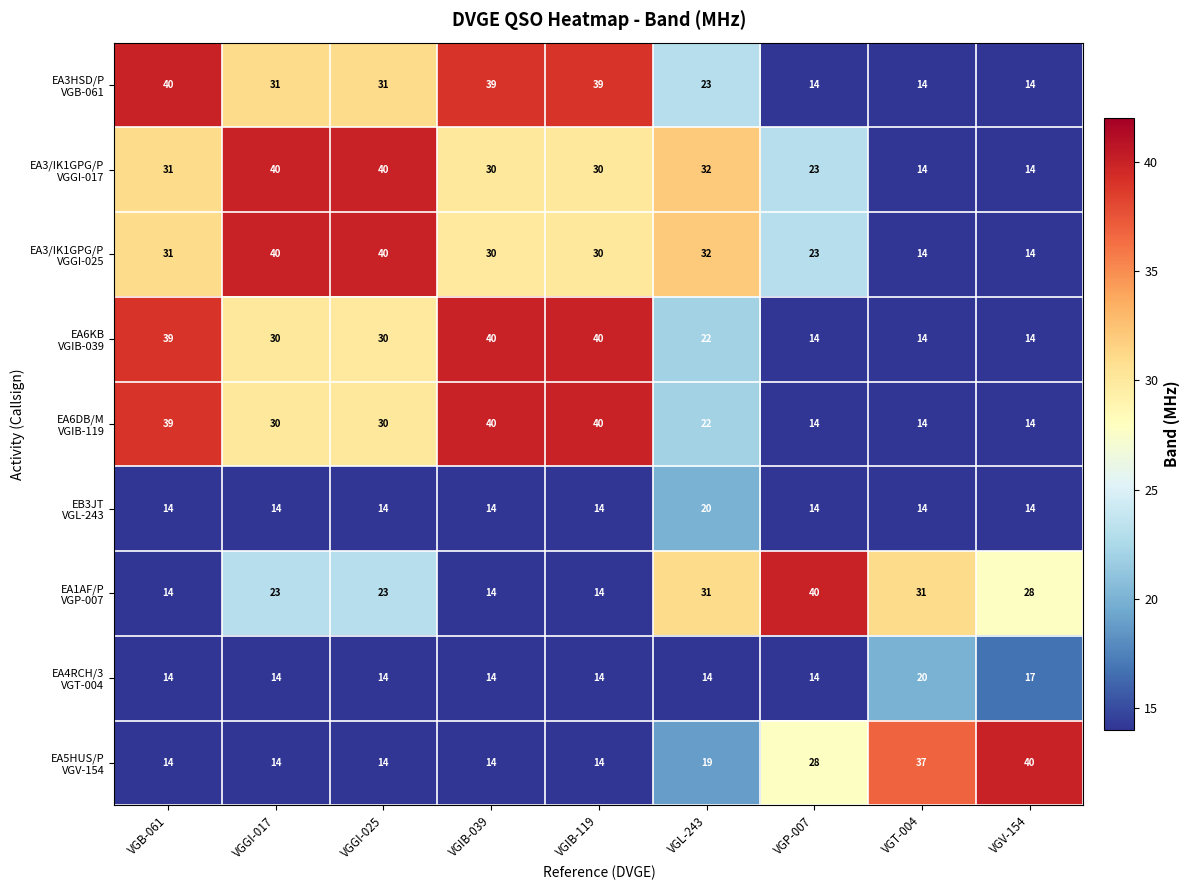

How many data points does each series have?

9